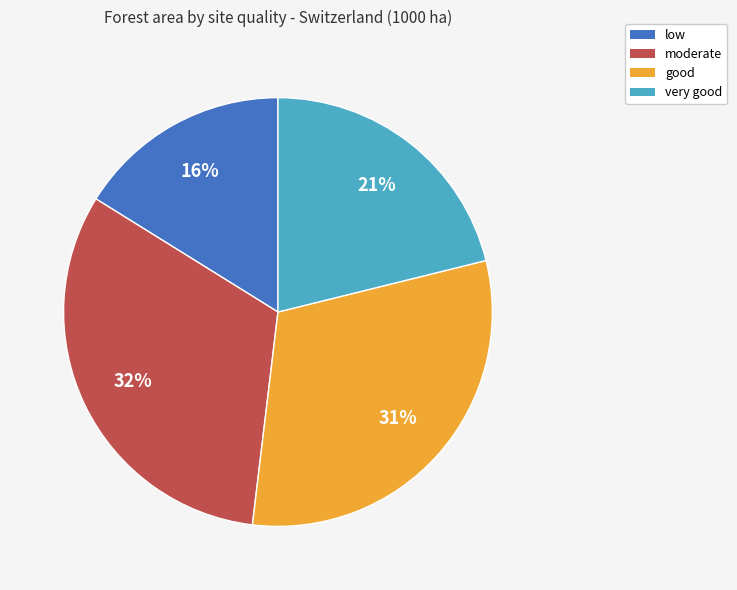

Do low and good together represent more than half of the pie?

No